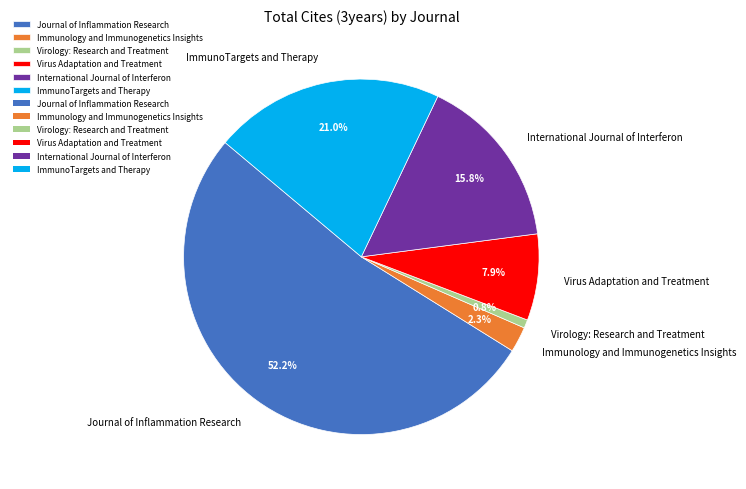

What is the smallest slice in the pie chart?

Virology: Research and Treatment